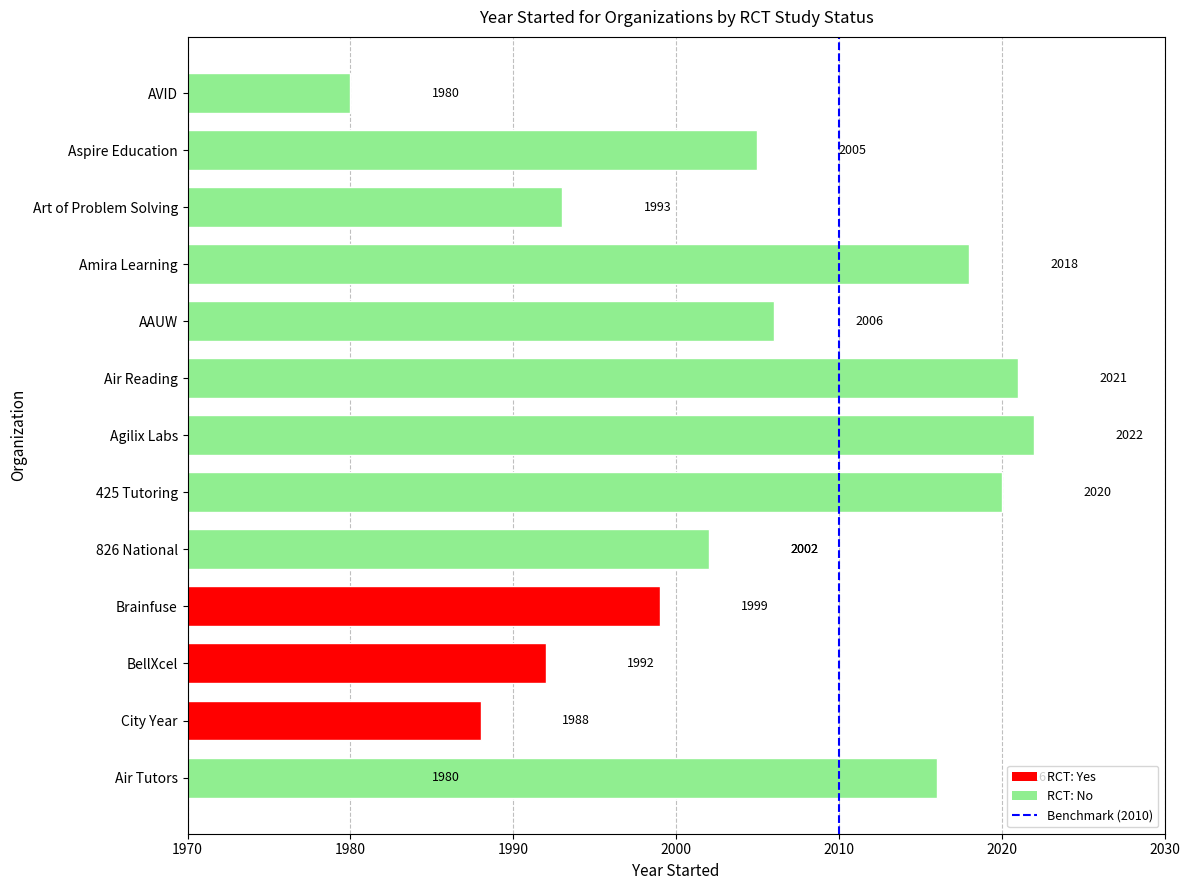

Which has a higher value, 2010 or 2010?

2010